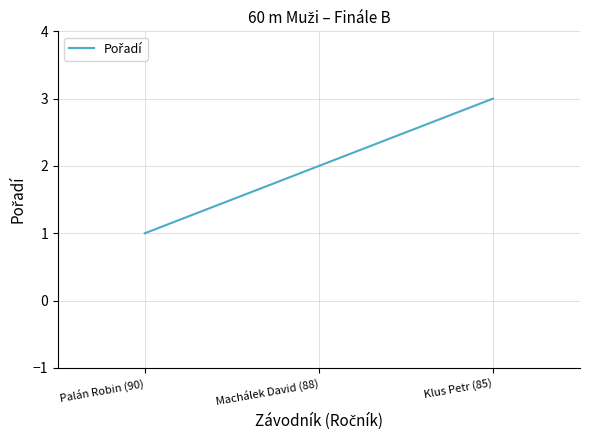

The chart shows a value of 2 at Klus Petr (85). True or false?

False